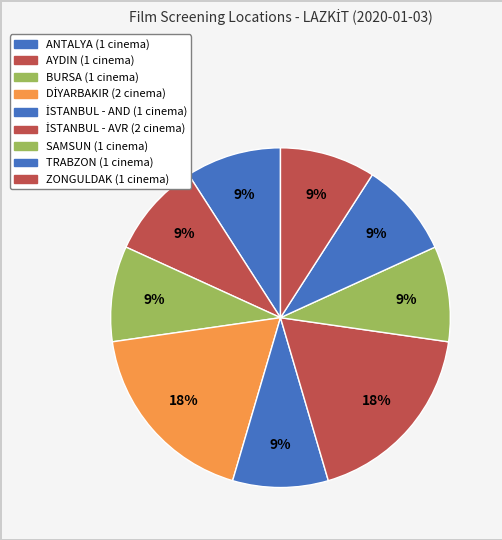

To the nearest percent, what is the average slice percentage?

11%